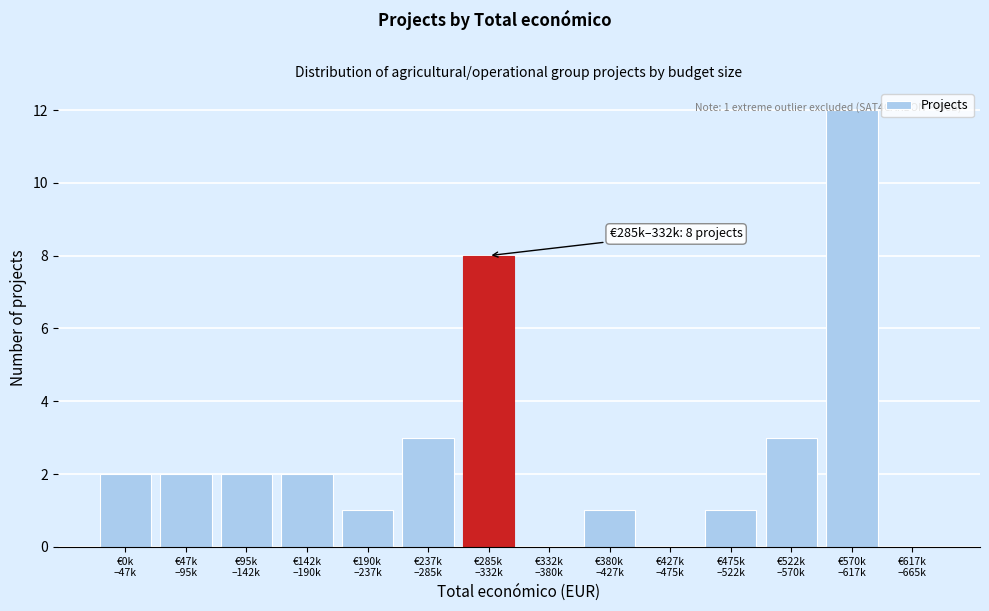

What is the maximum value shown in the chart?

12